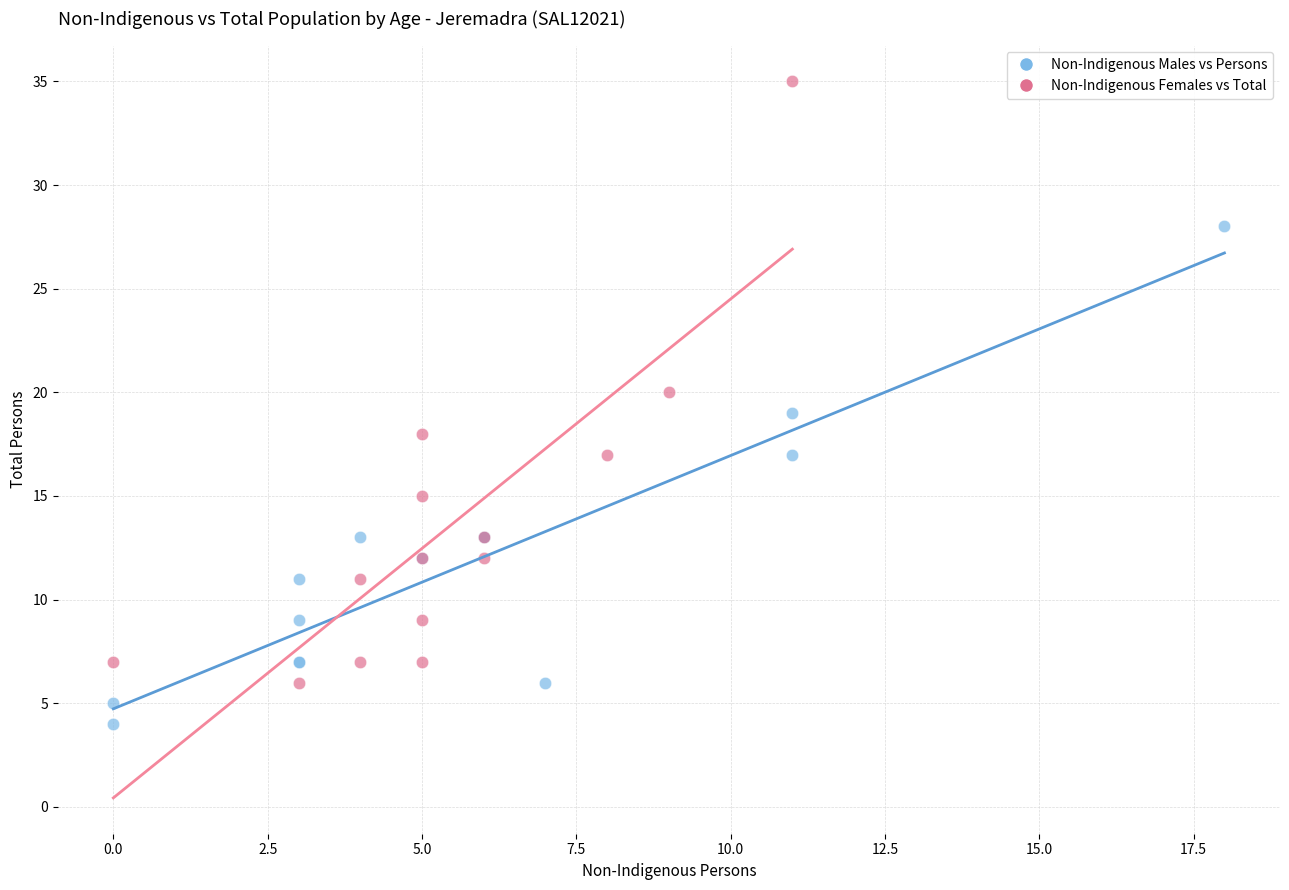

Which series contains the highest Y value?

Non-Indigenous Females vs Total